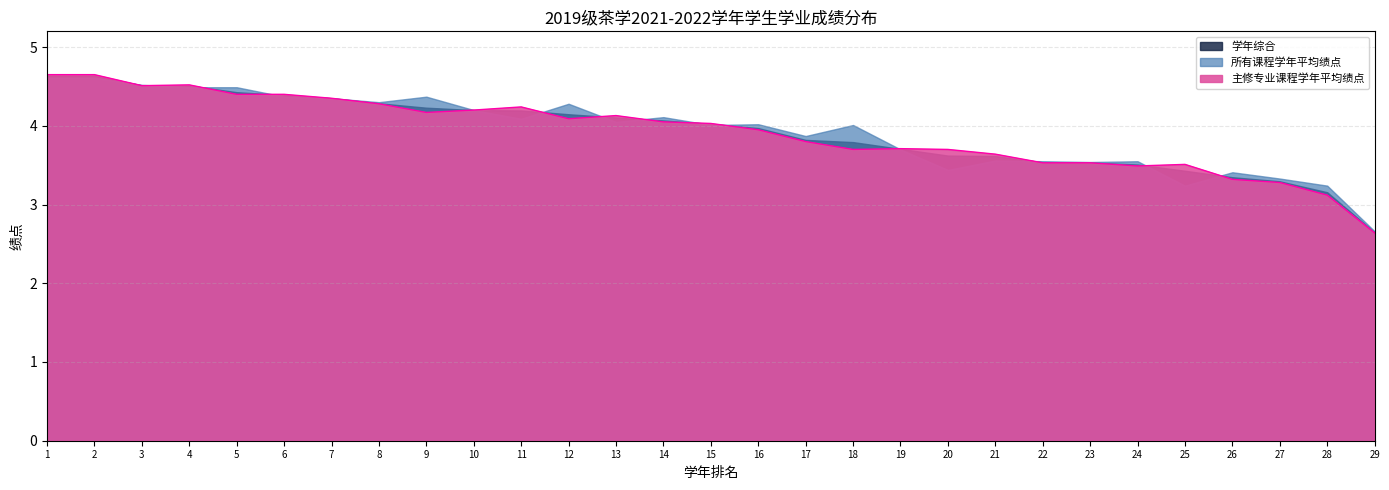

In 所有课程学年平均绩点, how many points are higher than both neighbors (excluding endpoints)?

8